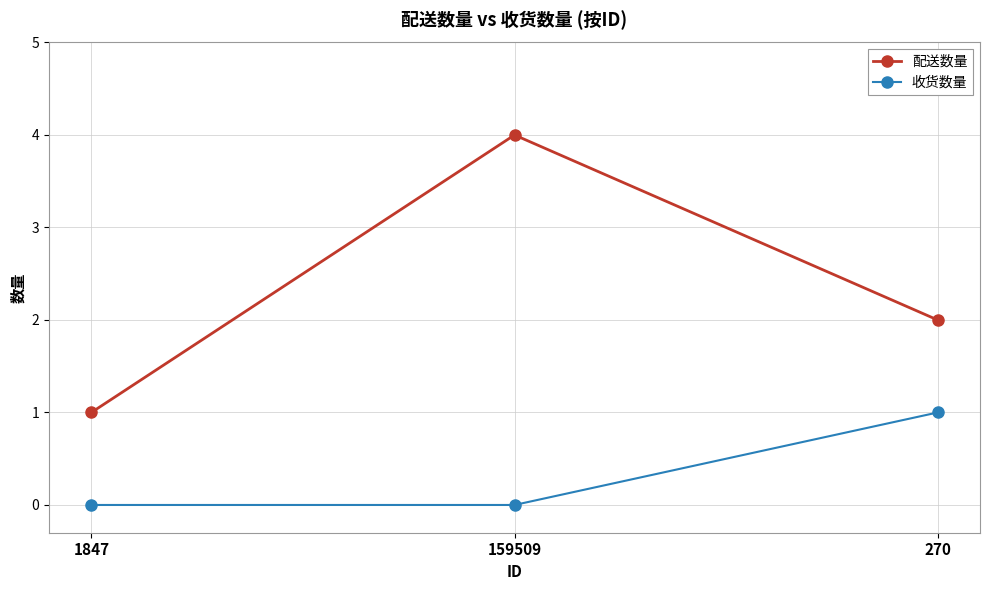

What is the value of the 配送数量 point at the 3rd from the left?

2